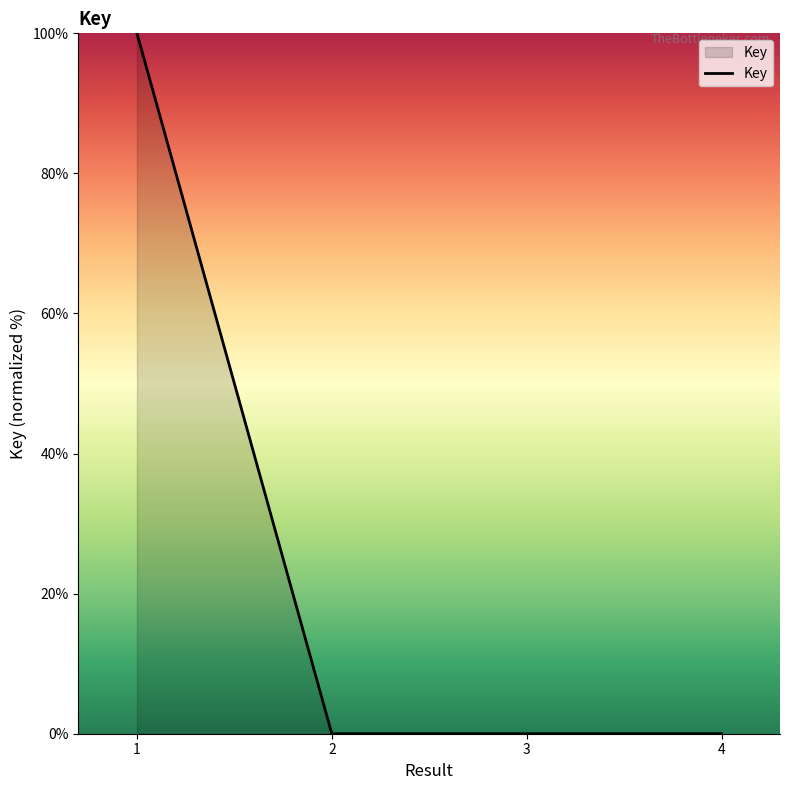

Where is the first local maximum?

3